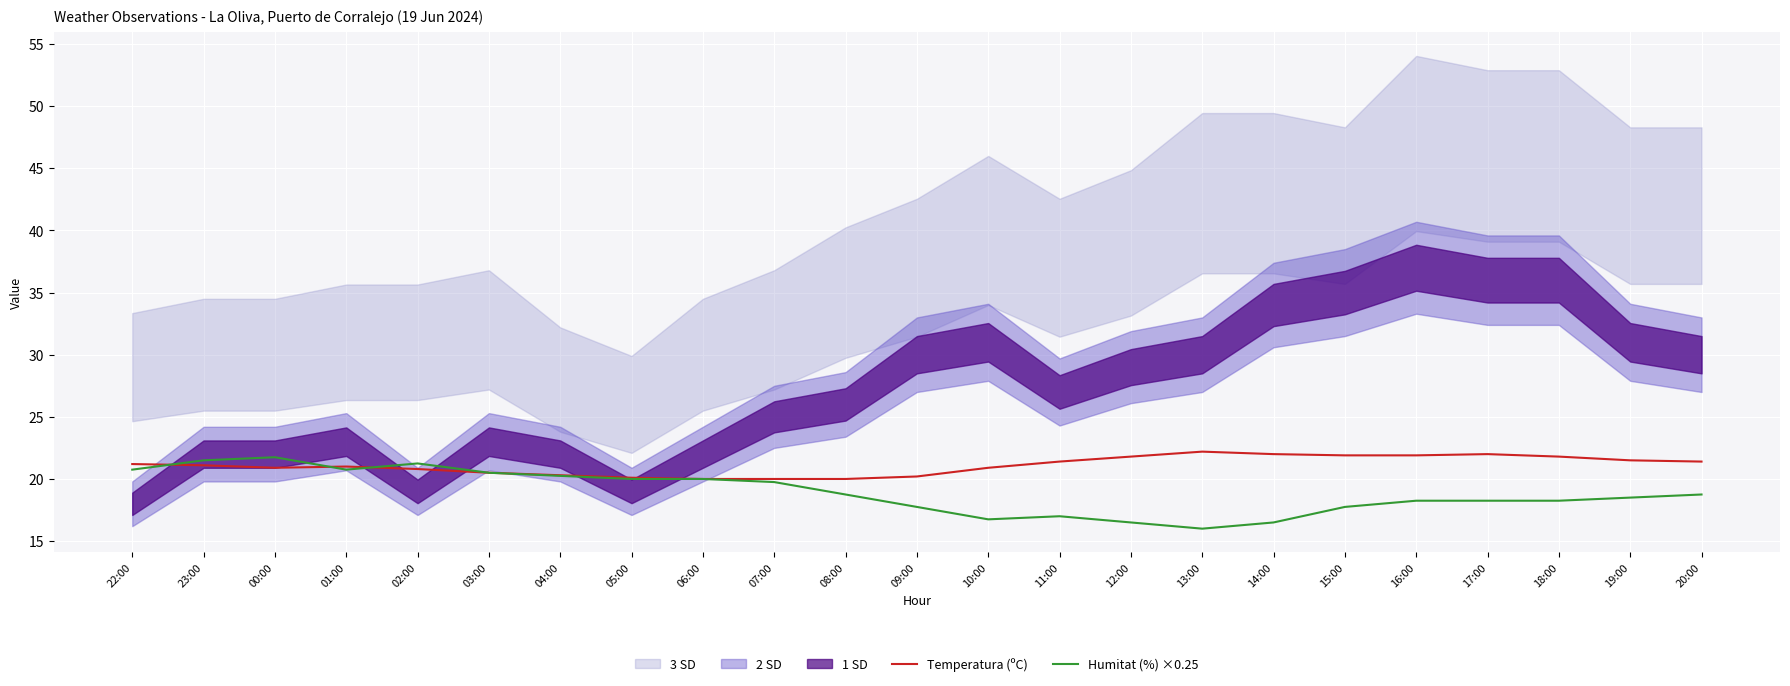

What is the lowest value of the Temperatura (ºC) series?

20.0